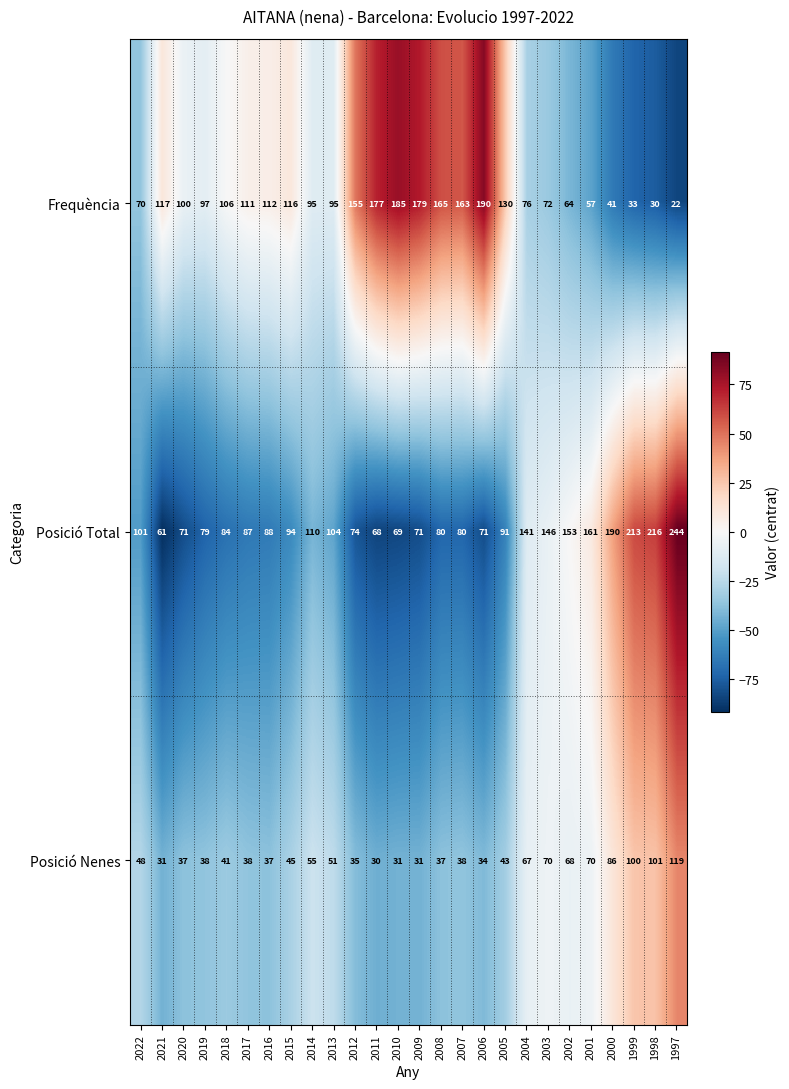

What is the difference between the second highest and minimum values in the Posició Total series?

155